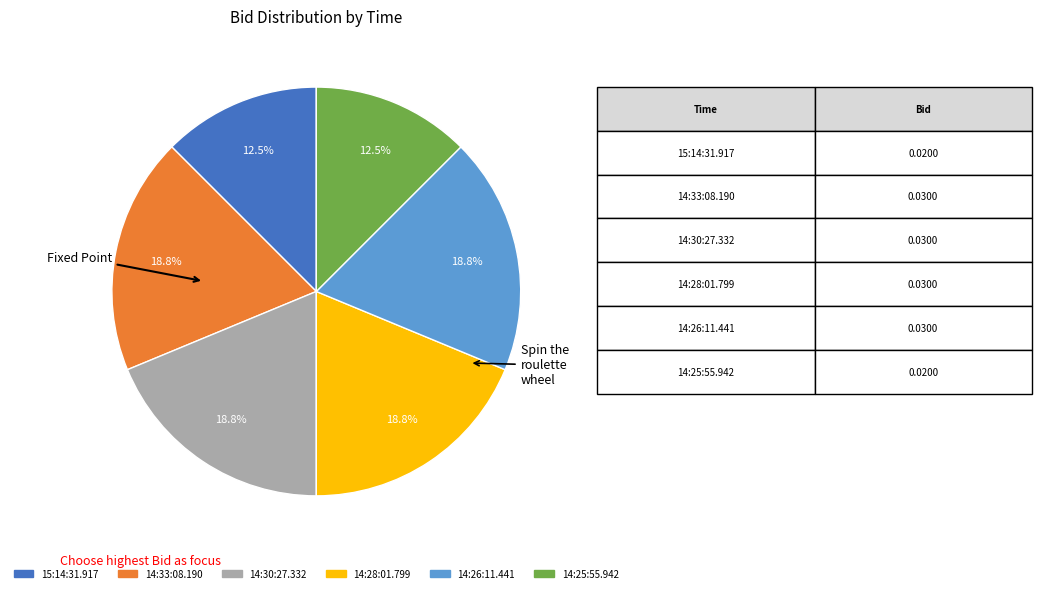

Is there any slice that represents more than half of the pie?

No